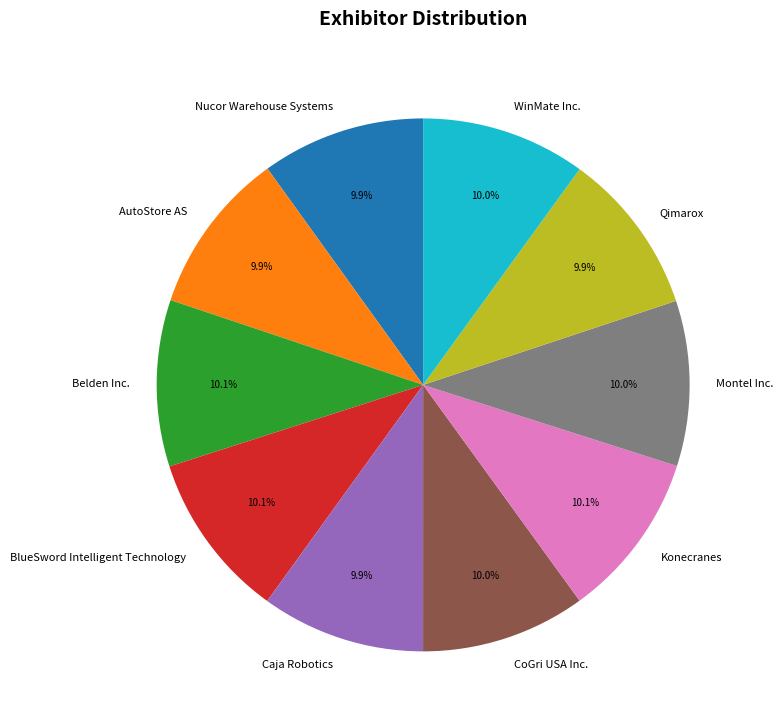

How much of the chart is everything except CoGri USA Inc.?

90.0%